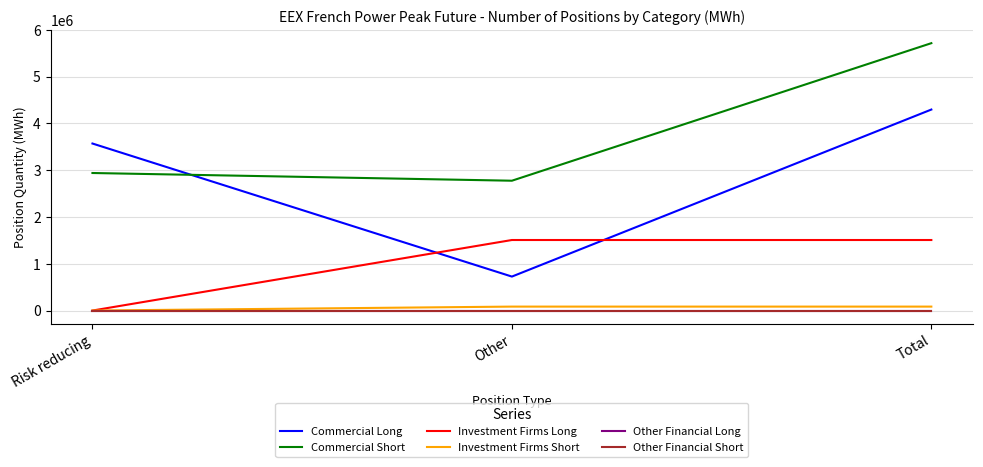

The value of Investment Firms Short at Total is 84300. True or false?

True